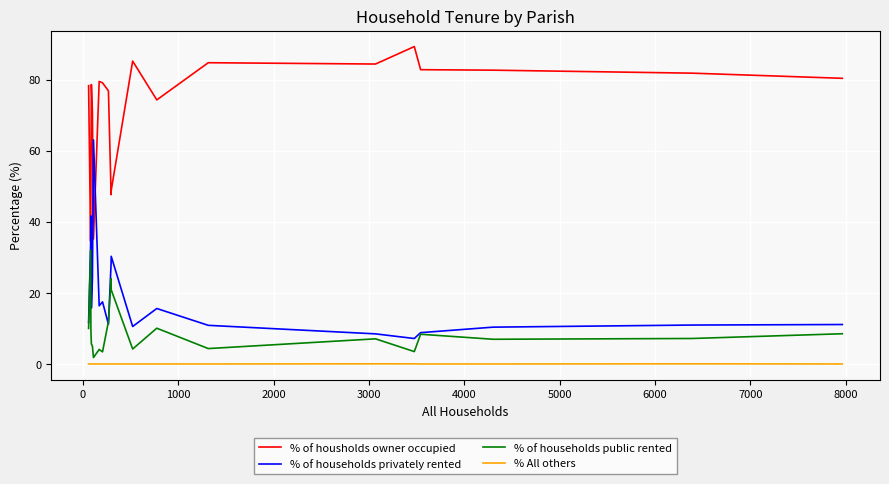

Which series has the largest total across all categories?

% of housholds owner occupied